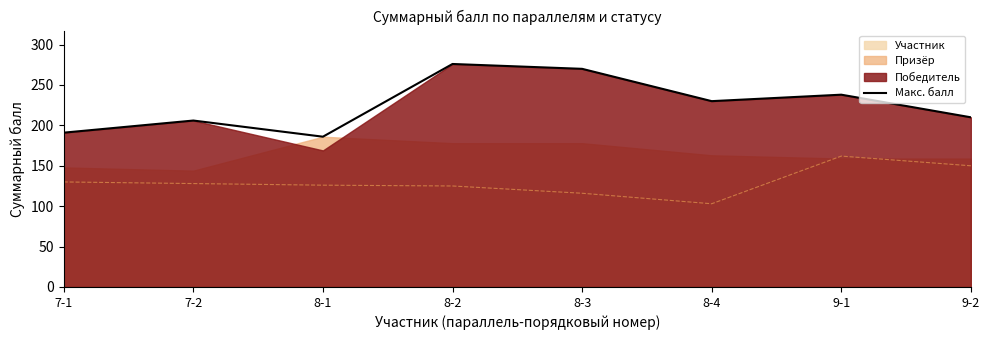

The value at 9-1 is 371. True or false?

False